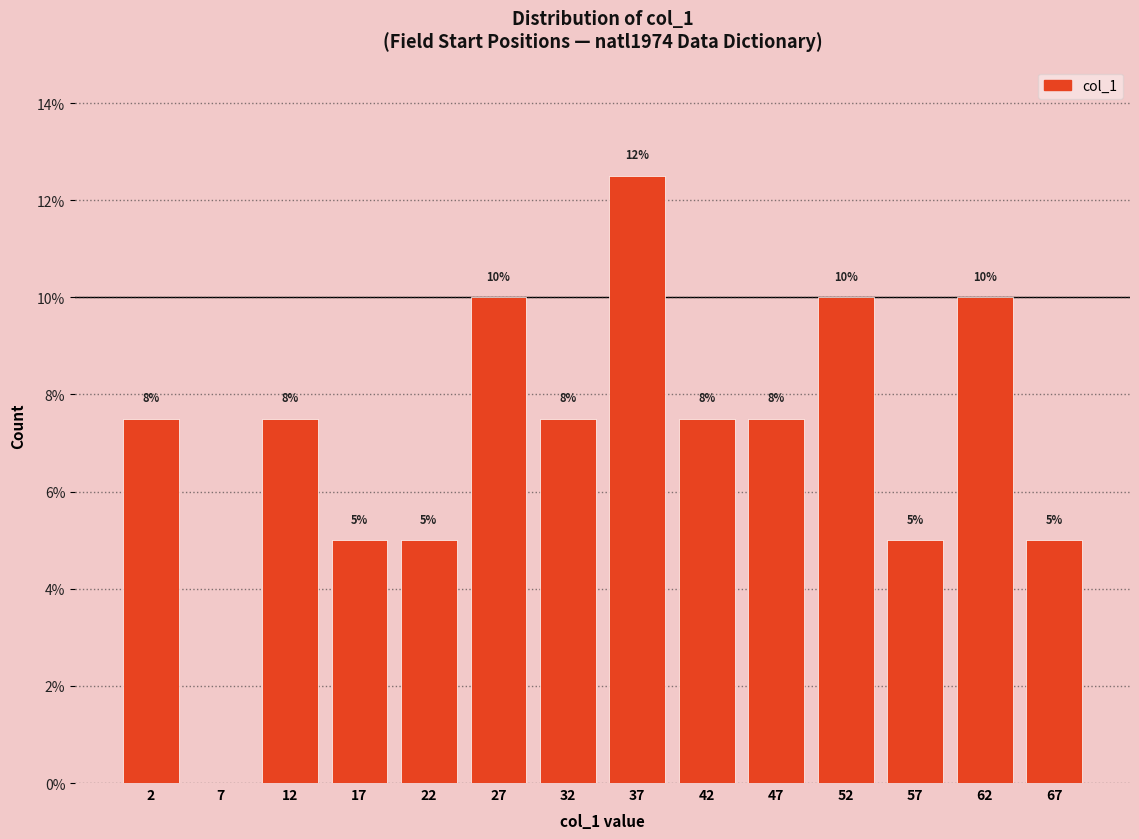

Over which range of the x-axis is the bar tallest?

35 to 40